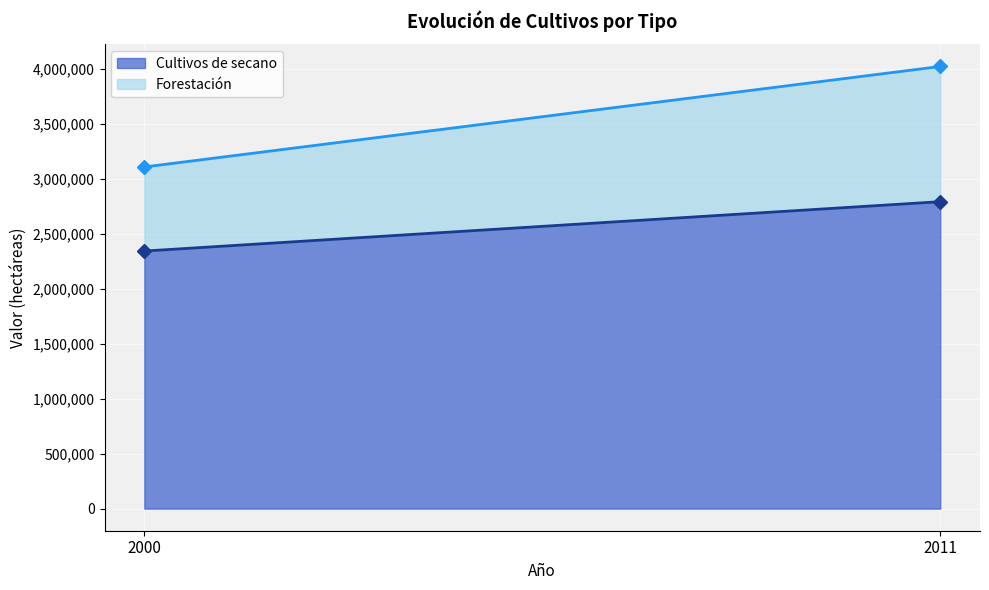

Reading left to right, transcribe all the data shown in this chart.

Cultivos de secano: 2342983	2792081
Forestación: 764825	1230013